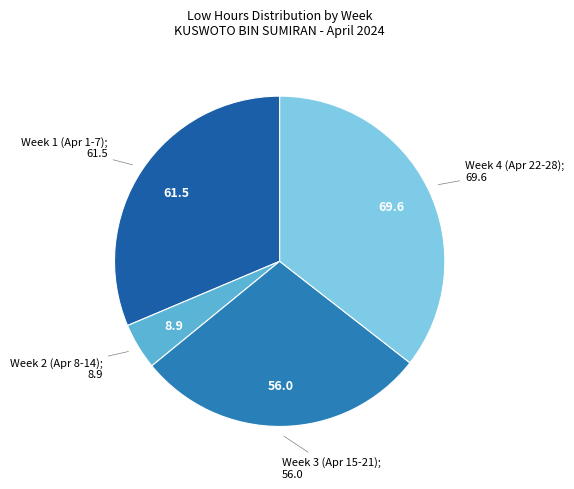

Does any single category account for the majority?

No